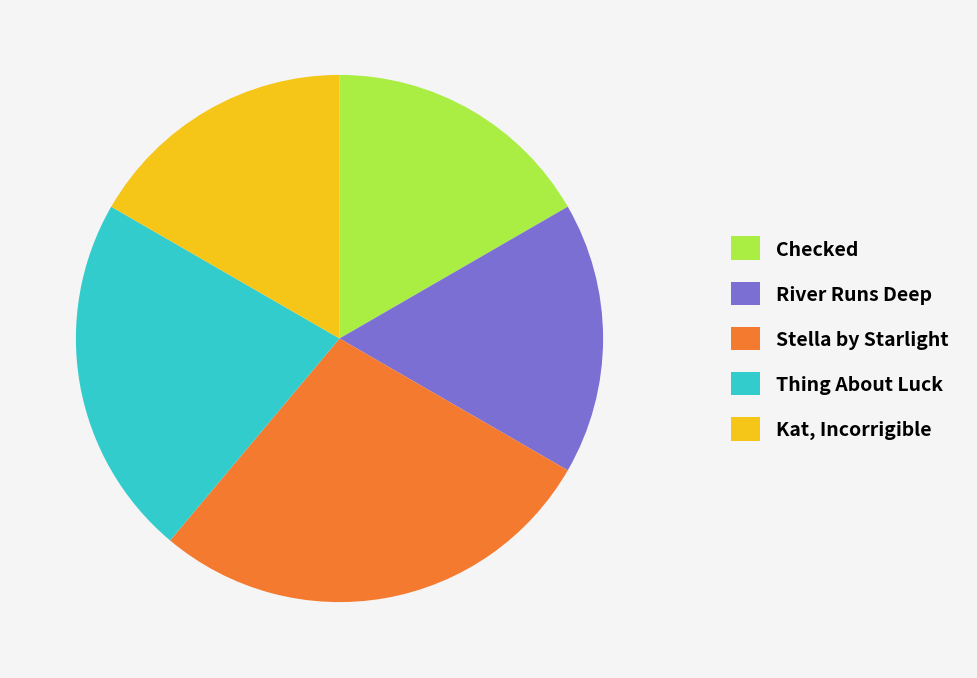

How many slices are in this pie chart?

5